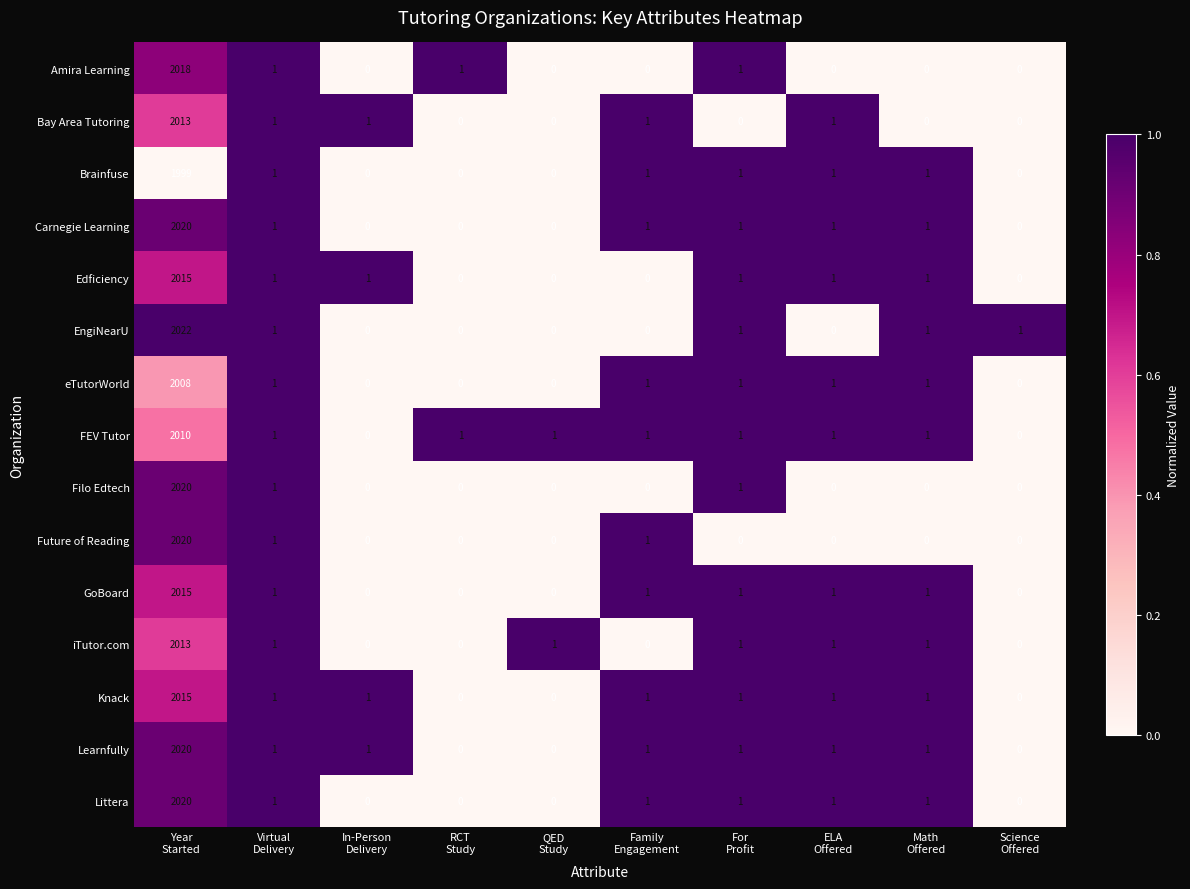

What is the difference between the maximum and minimum values in the Knack series?

2015